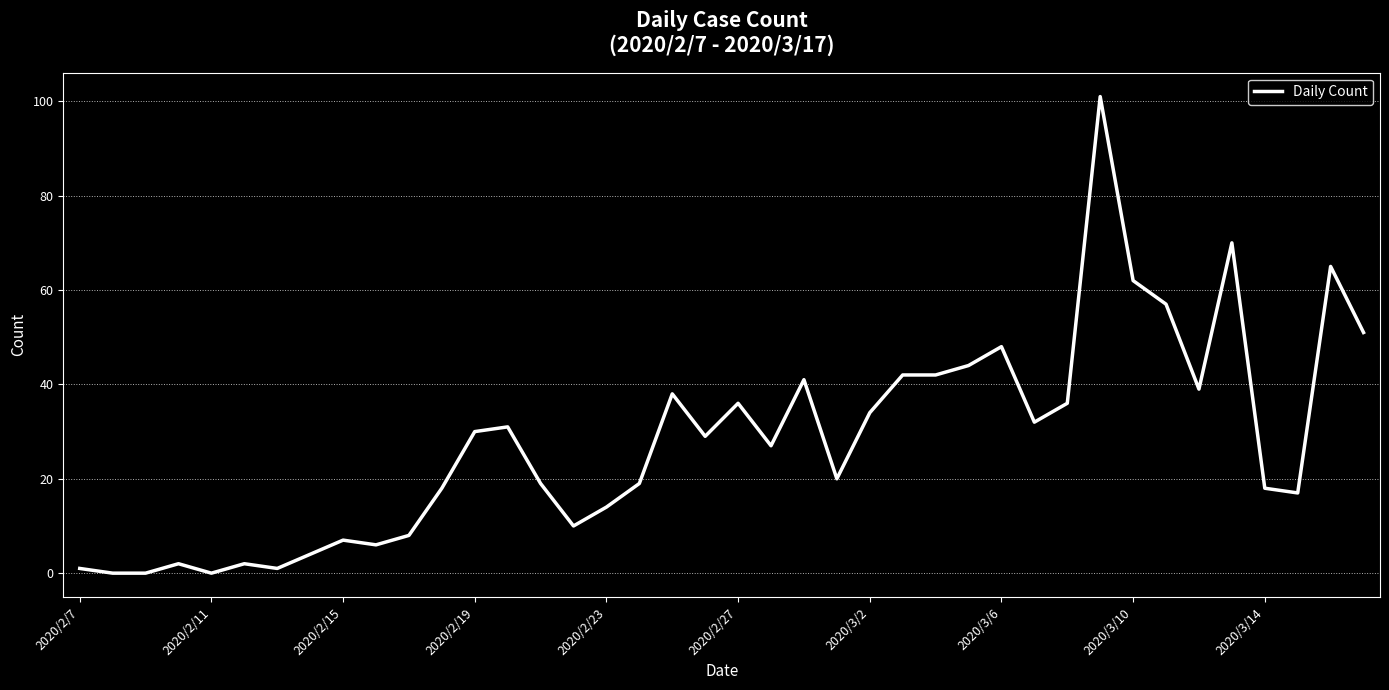

What is the greatest value displayed?

101